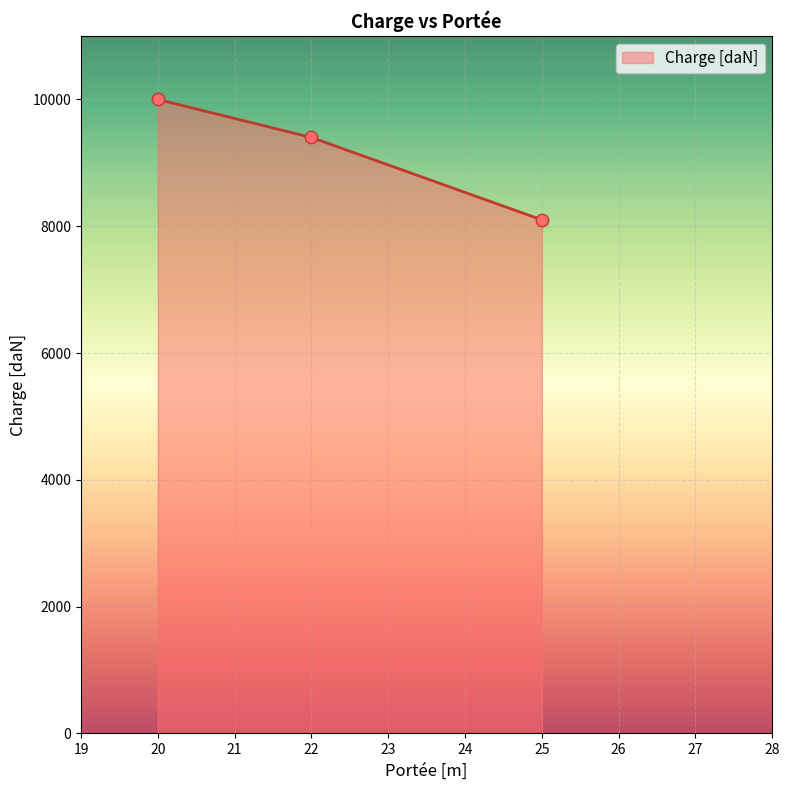

Approximately how many times larger is the value at 20 compared to 22?

1.1